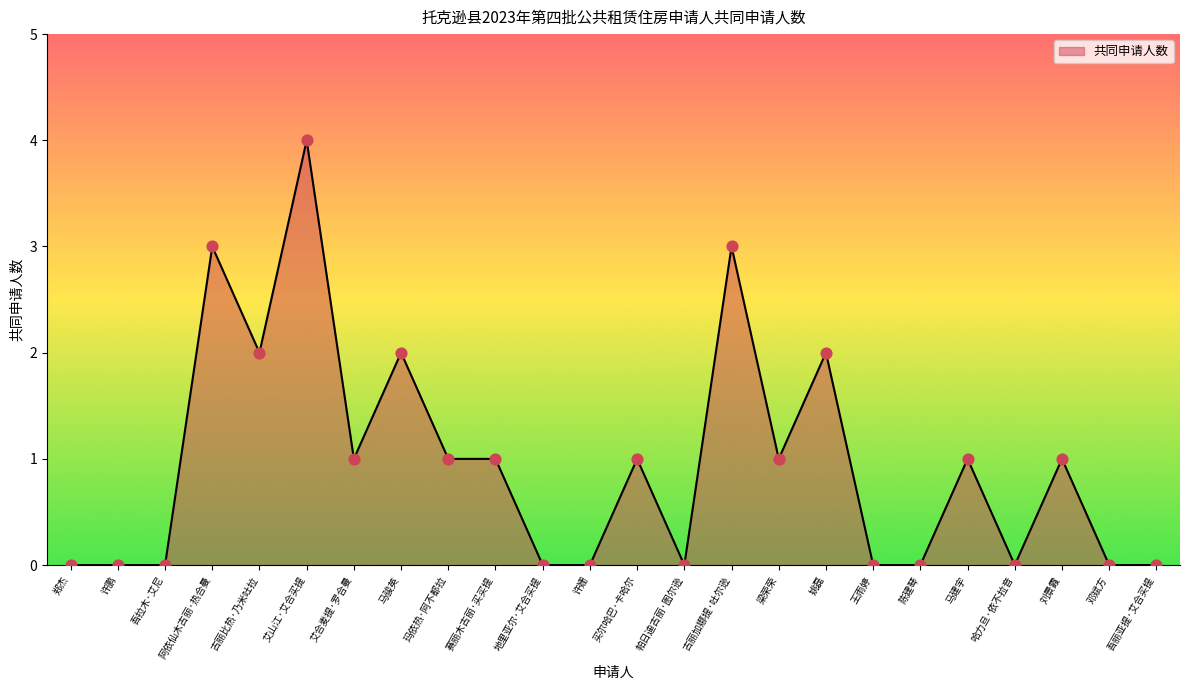

Between 古丽比热·乃米吐拉 and 王雨婷, which is larger?

古丽比热·乃米吐拉